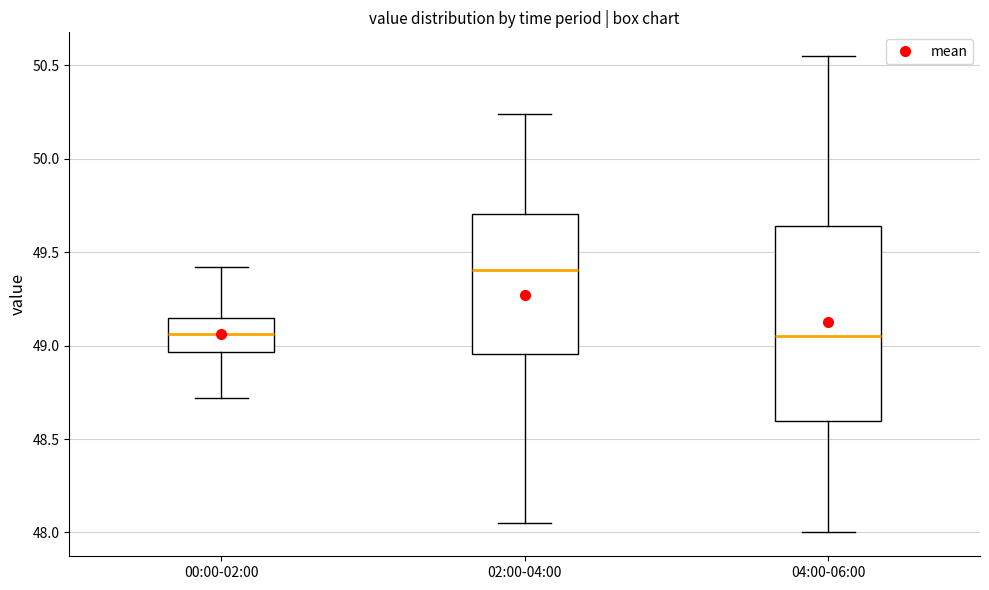

Reading left to right, read every box against the y-axis: the position of its median line, the range the box covers, and the ends of its whiskers. The values are not printed on the chart, so give them approximately, as read against the axis.

00:00-02:00: median 49.05, box 48.95 to 49.15, whiskers 48.70 to 49.40
02:00-04:00: median 49.40, box 48.95 to 49.70, whiskers 48.05 to 50.25
04:00-06:00: median 49.05, box 48.60 to 49.65, whiskers 48.00 to 50.55